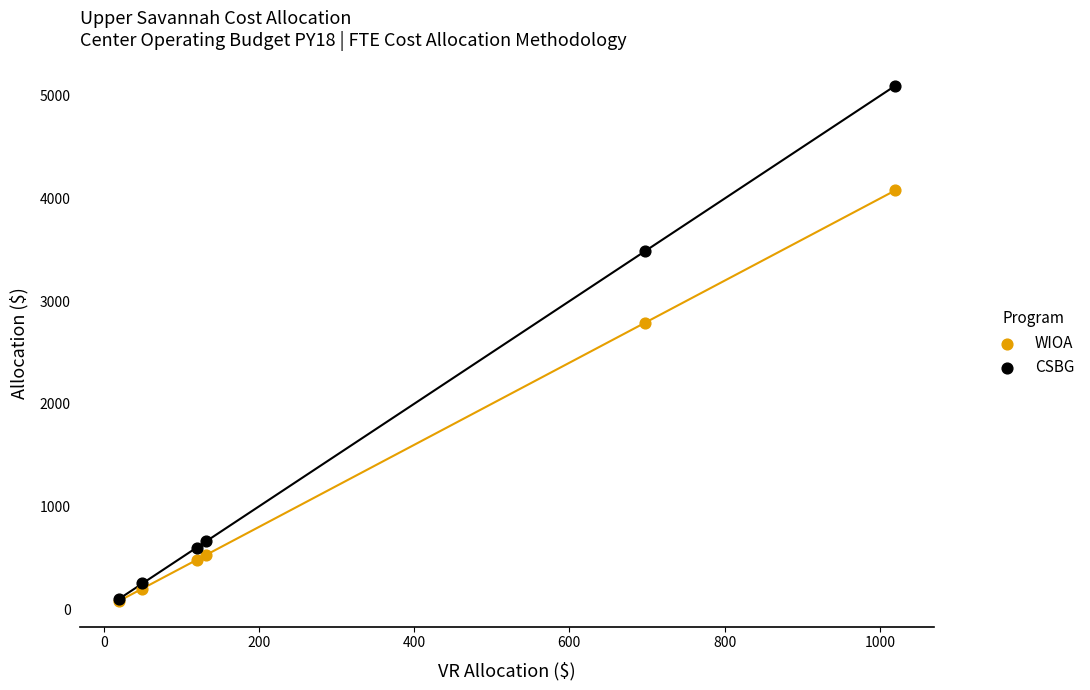

Across all series, what Y value is closest to 2590?

2792